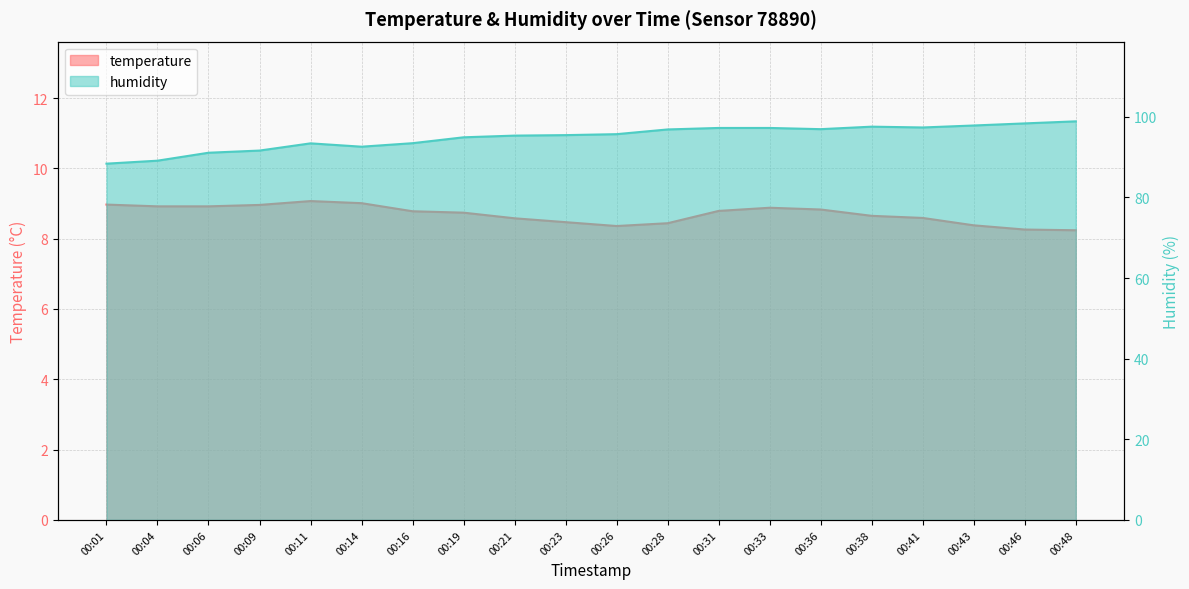

What are all the series names shown in the legend?

temperature, humidity